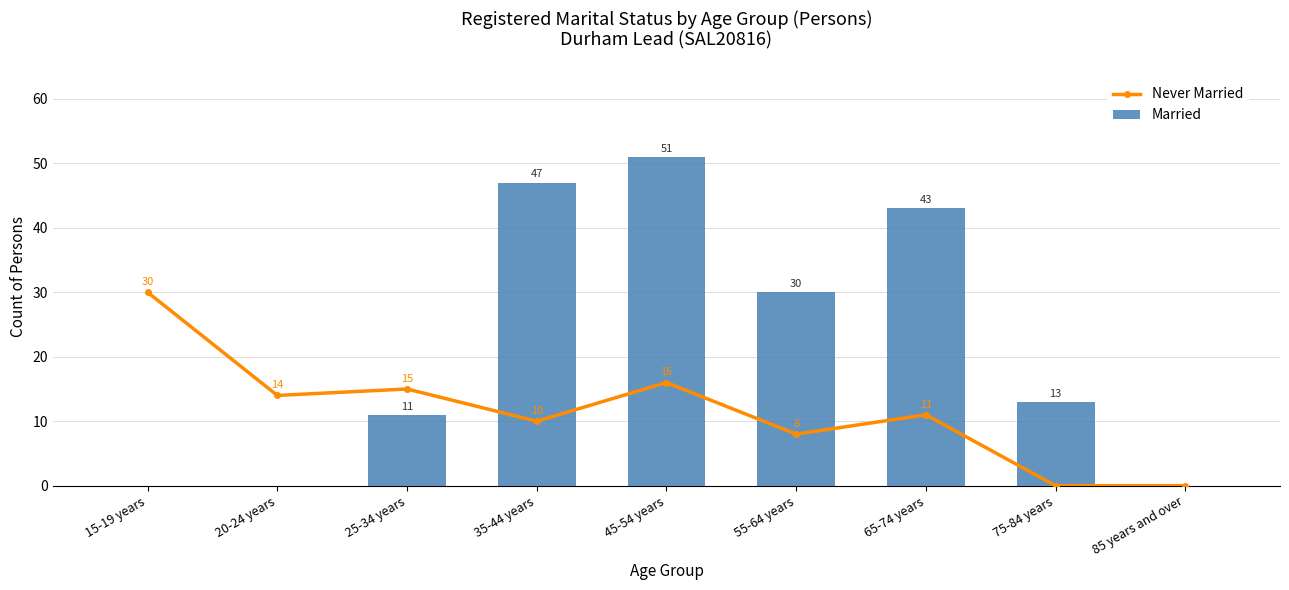

What is the highest value of the Never Married series?

30